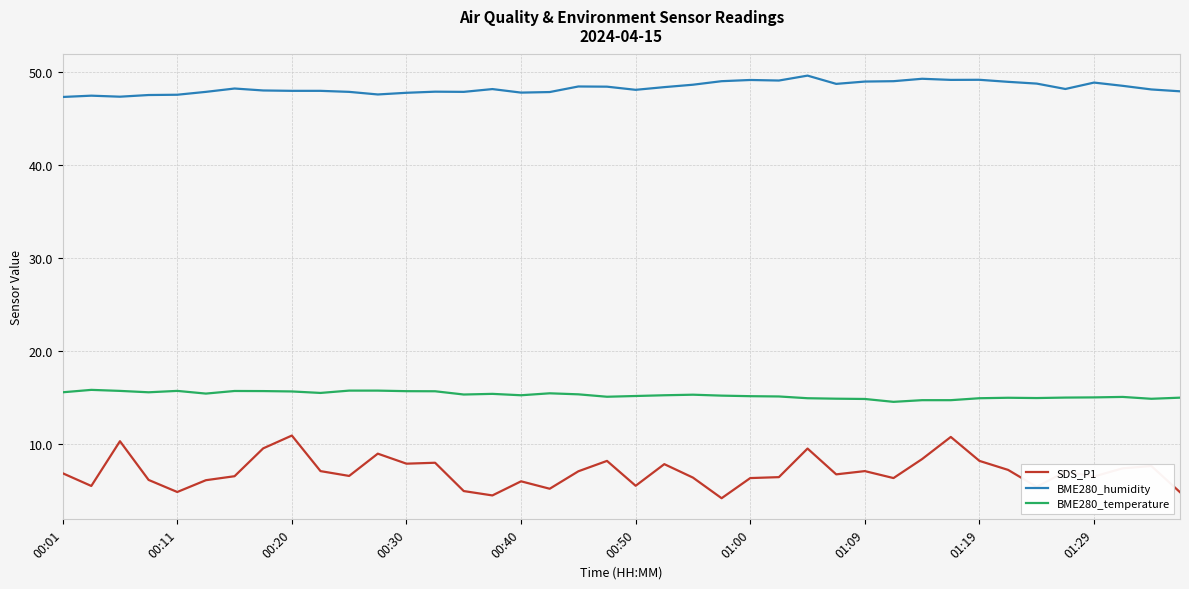

True or false: BME280_temperature and SDS_P1 cross at least once.

False